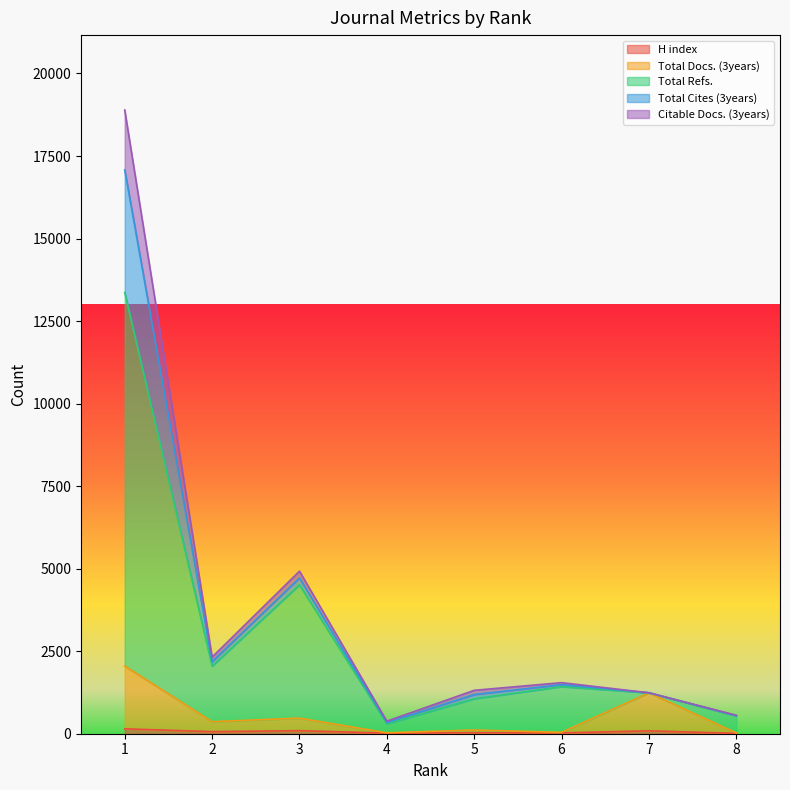

How many categories are shown in the chart?

8